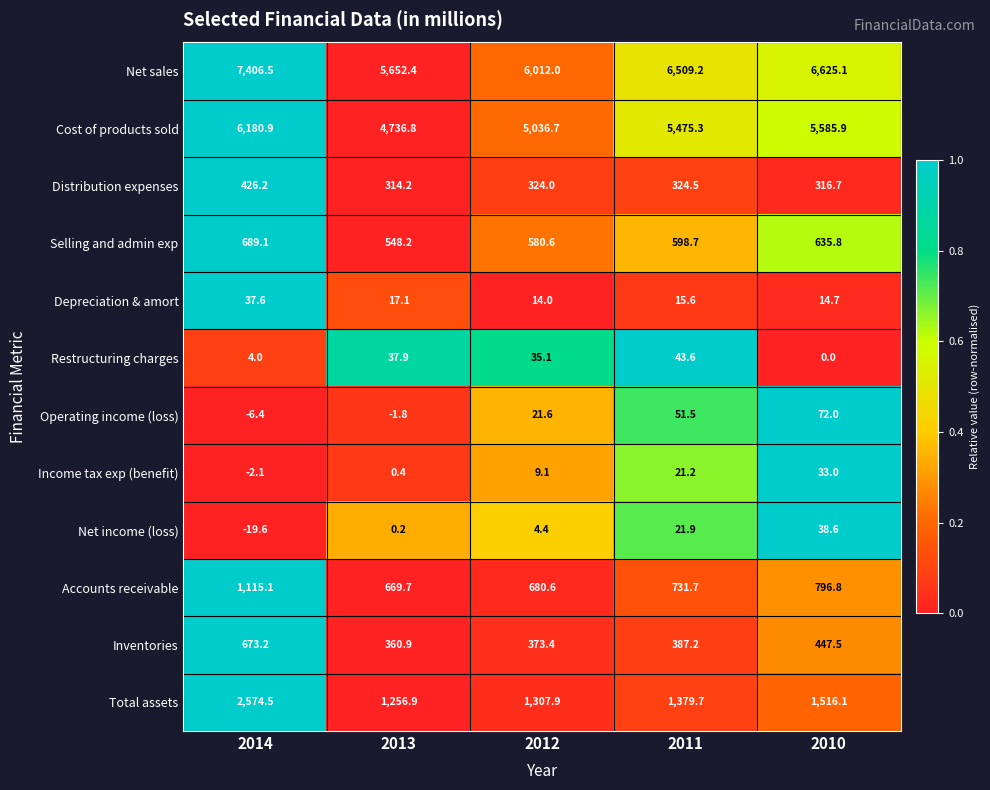

At which category is the sum across all series the highest?

2014